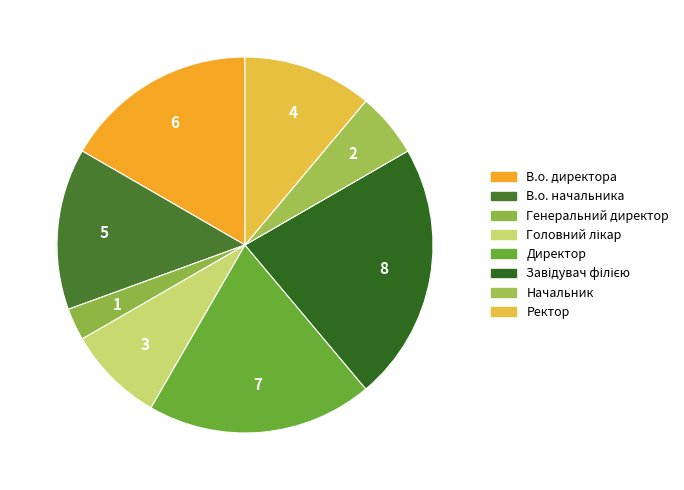

What is the smallest slice in the pie chart?

Генеральний директор